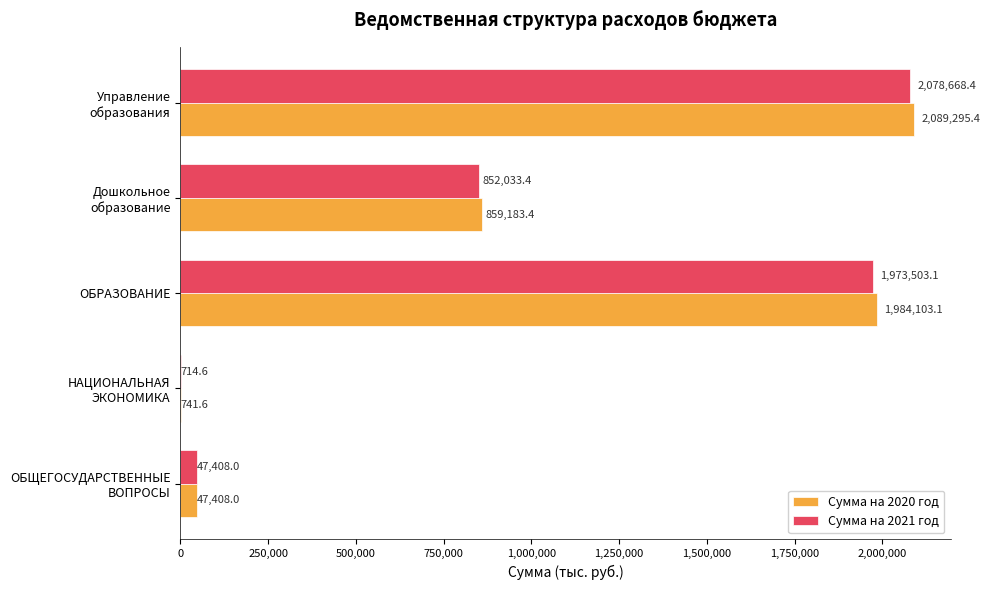

What is the highest value of the Сумма на 2020 год series?

2089295.4